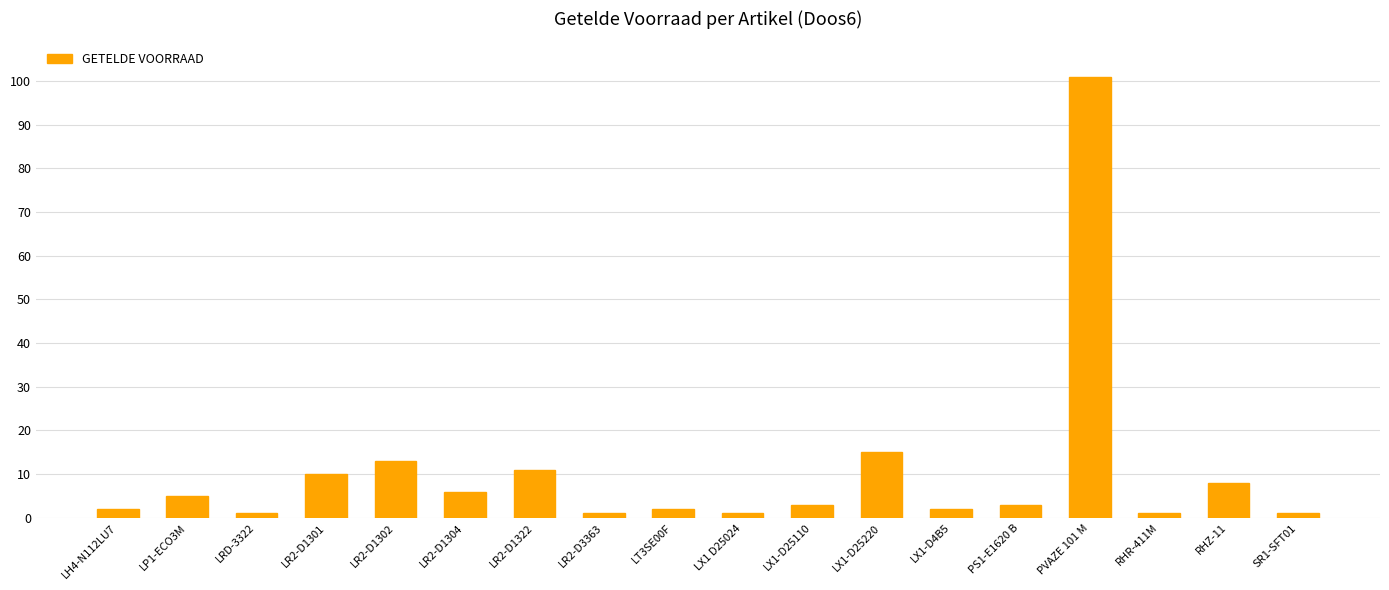

What is the maximum value shown in the chart?

101